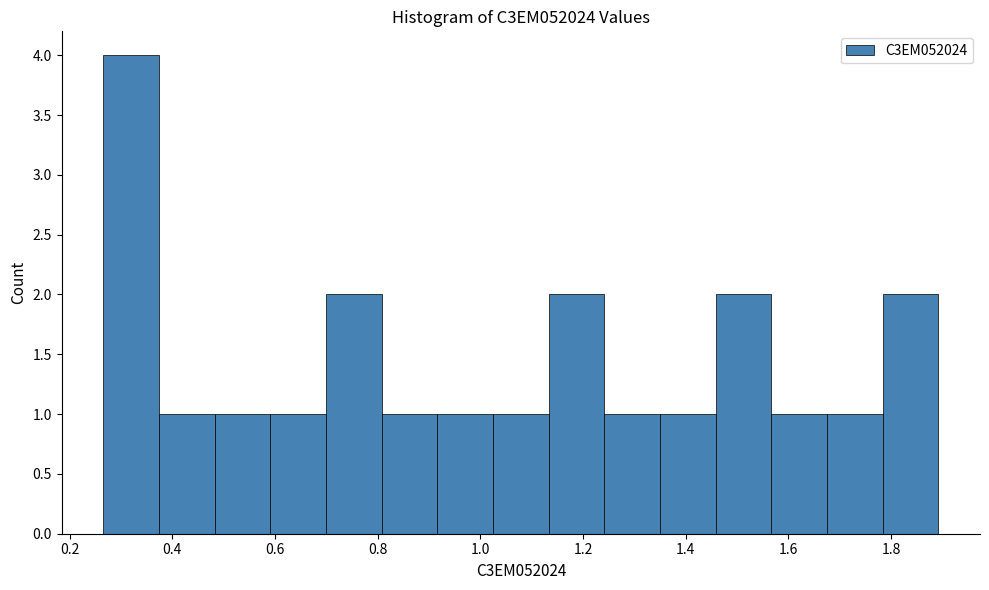

Reading left to right, list every bar in this chart as the range it spans on the x-axis followed by its height. Neither the bar edges nor the heights are printed on the chart, so give them approximately, as read against the axes.

0.26 to 0.38: 4
0.38 to 0.48: 1
0.48 to 0.60: 1
0.60 to 0.70: 1
0.70 to 0.80: 2
0.80 to 0.92: 1
0.92 to 1.02: 1
1.02 to 1.14: 1
1.14 to 1.24: 2
1.24 to 1.36: 1
1.36 to 1.46: 1
1.46 to 1.56: 2
1.56 to 1.68: 1
1.68 to 1.78: 1
1.78 to 1.90: 2